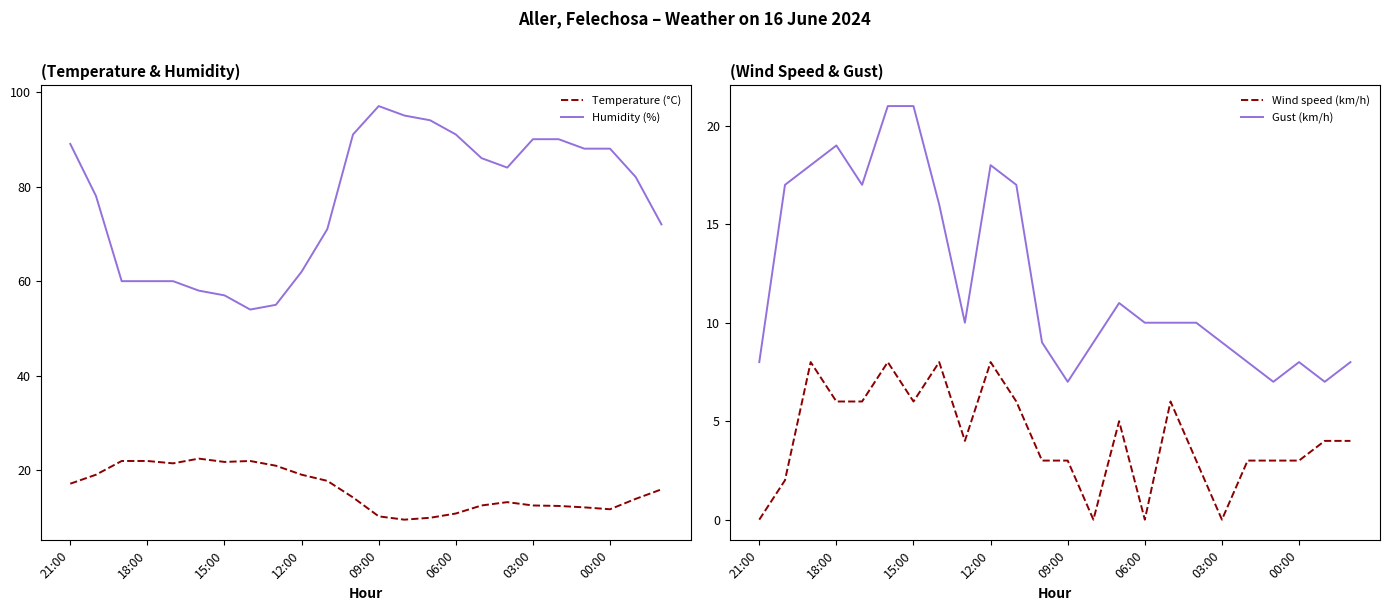

What is the lowest value of the Humidity (%) series?

54.0